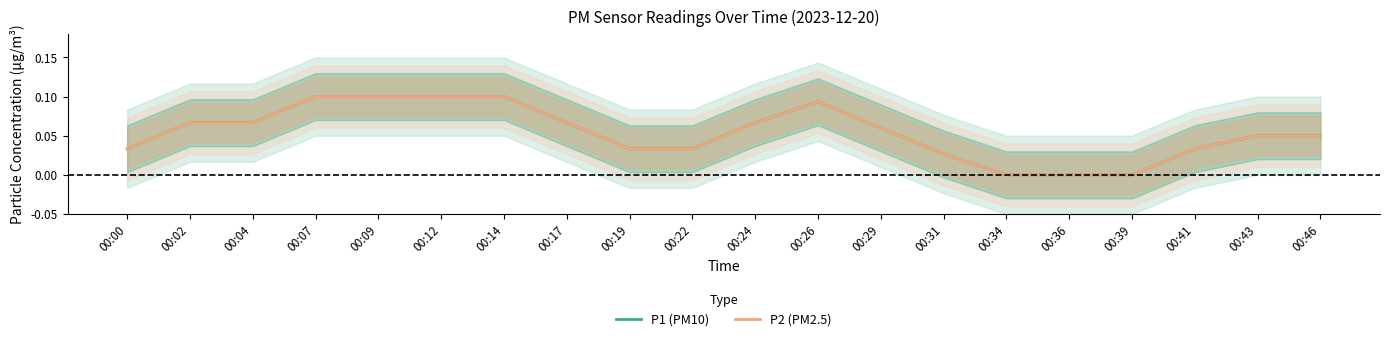

At how many categories does at least one series exceed 0?

17